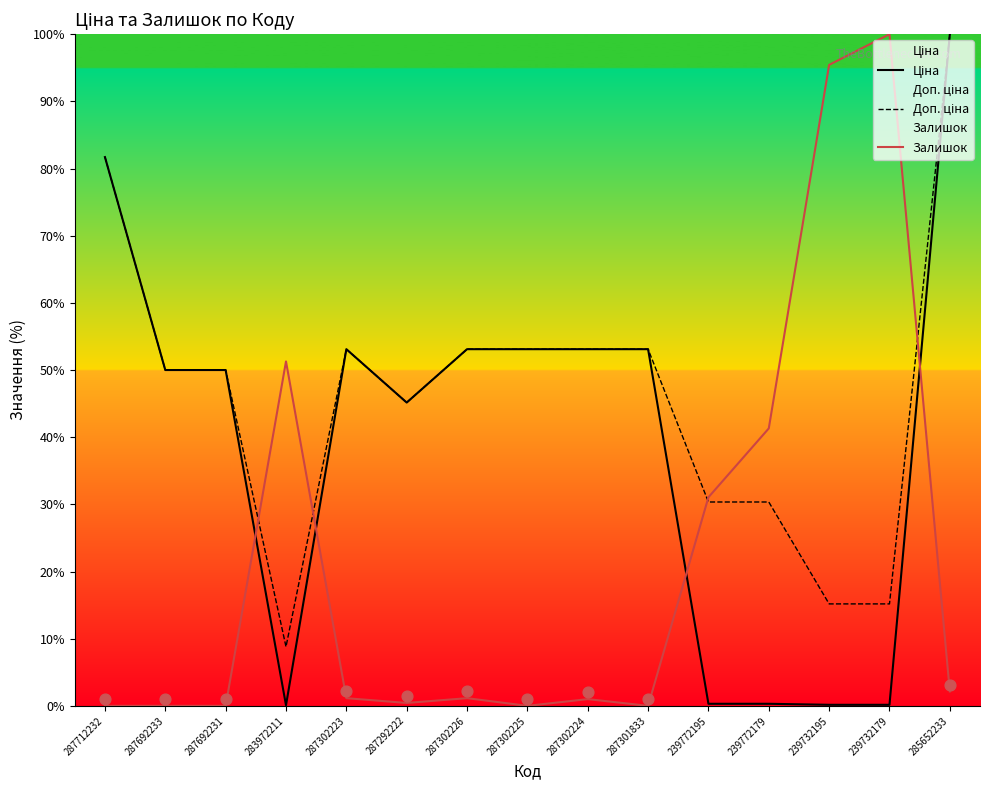

Which series contains the lowest Y value?

Залишок